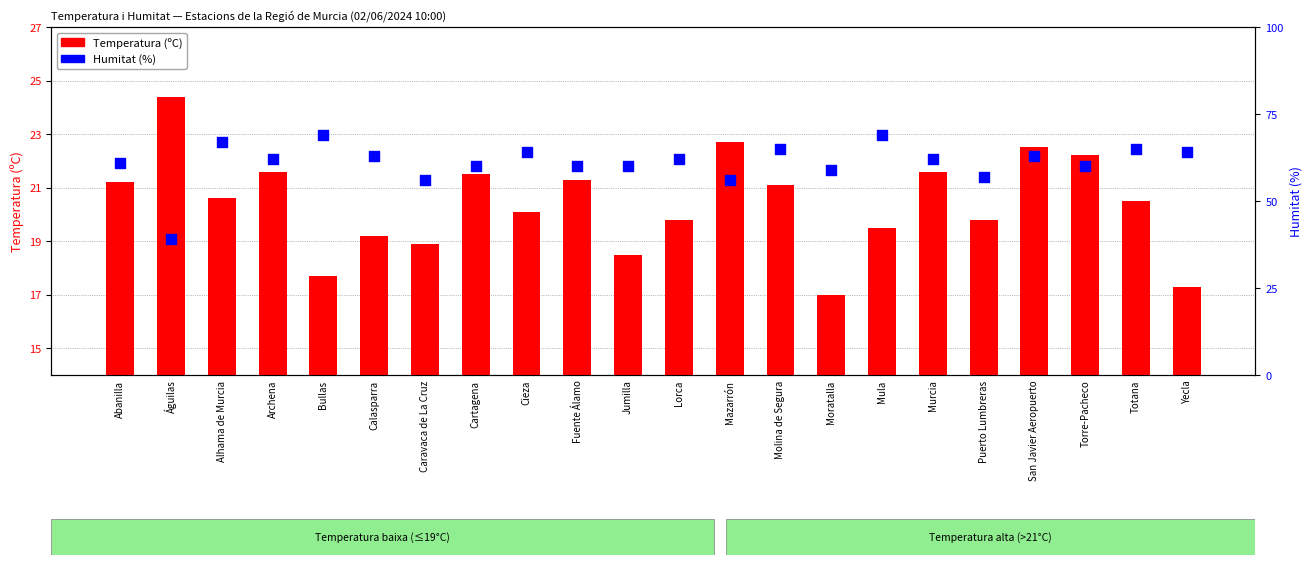

Is the value of Temperatura (ºC) at Moratalla greater than the value of Humitat (%) at Alhama de Murcia?

No